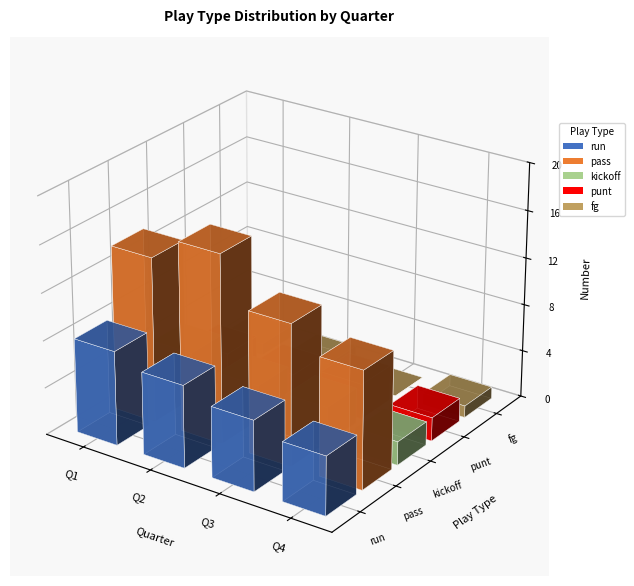

Reading right to left, extract all data points from this chart.

run: 5	6	7	8
pass: 10	12	16	14
kickoff: 2	3	3	4
punt: 2	3	2	2
fg: 1	0	1	1